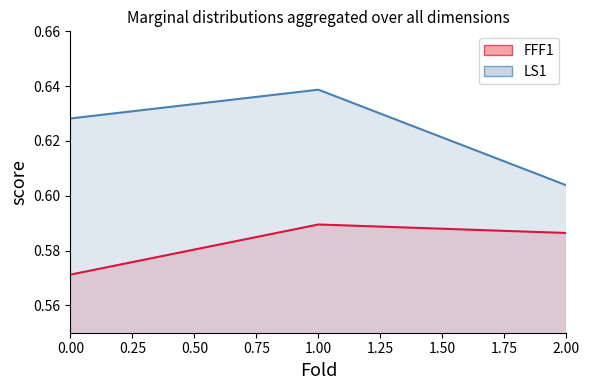

What is the greatest value displayed?

0.6